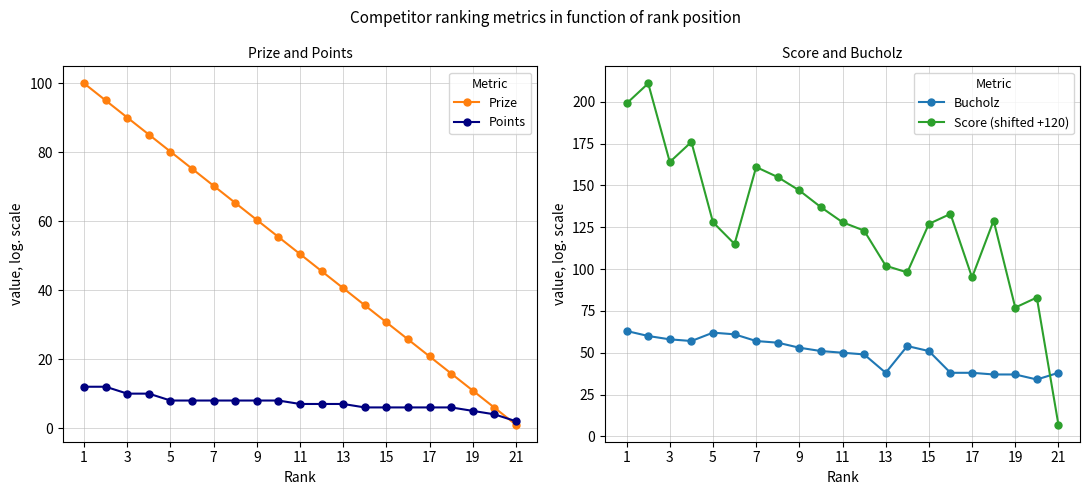

True or false: Prize has more than 1 points higher than both neighbors.

False